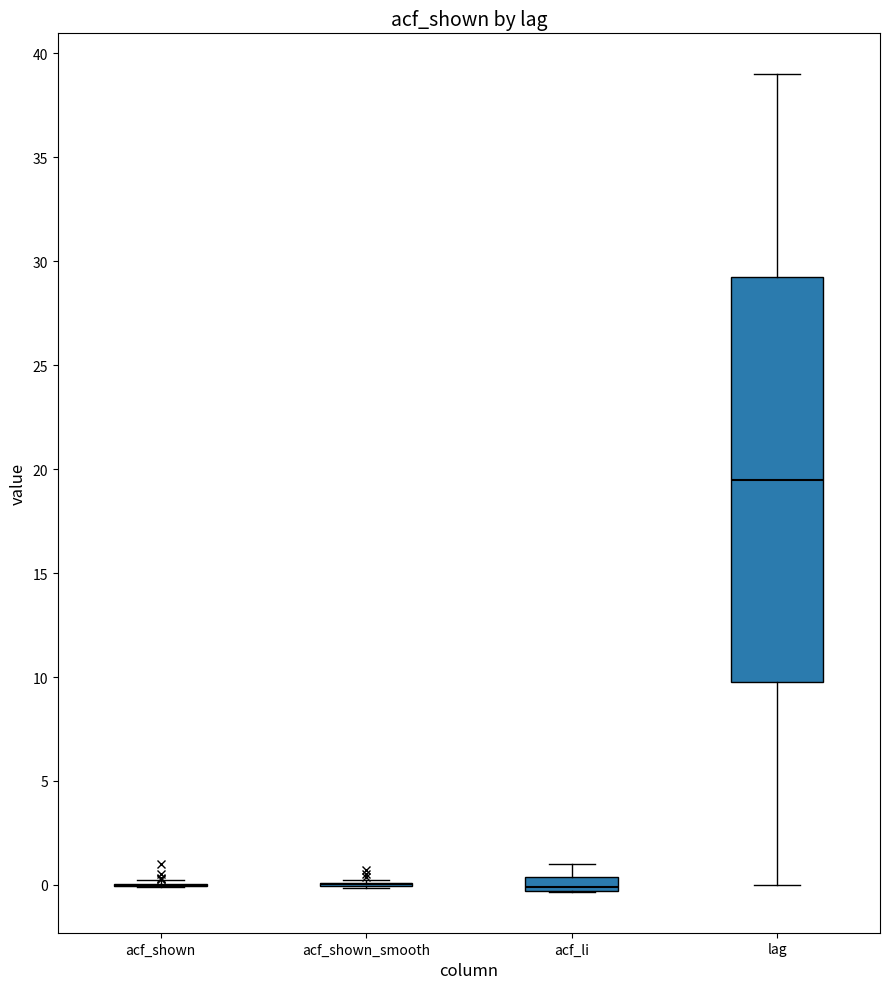

Which box is the tallest, from its lower edge to its upper edge?

lag